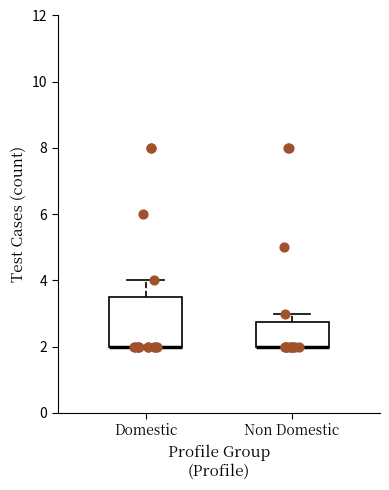

Reading left to right, read every box against the y-axis: the position of its median line, the range the box covers, and the ends of its whiskers. The values are not printed on the chart, so give them approximately, as read against the axis.

Domestic: median 2.0 (drawn on the box's lower edge), box 2.0 to 3.6, whiskers 2.0 to 4.0
Non Domestic: median 2.0 (drawn on the box's lower edge), box 2.0 to 2.8, whiskers 2.0 to 3.0